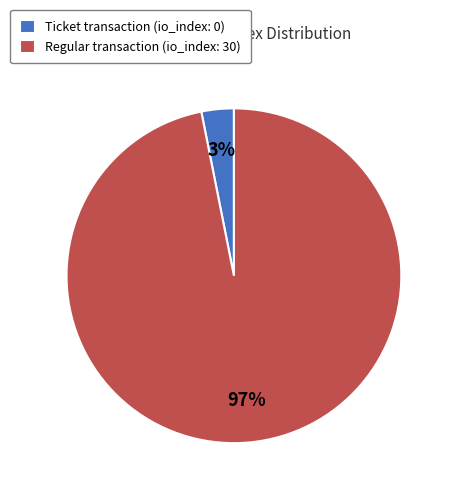

Combined, do Ticket transaction (io_index: 0) and Regular transaction (io_index: 30) account for over 50%?

Yes